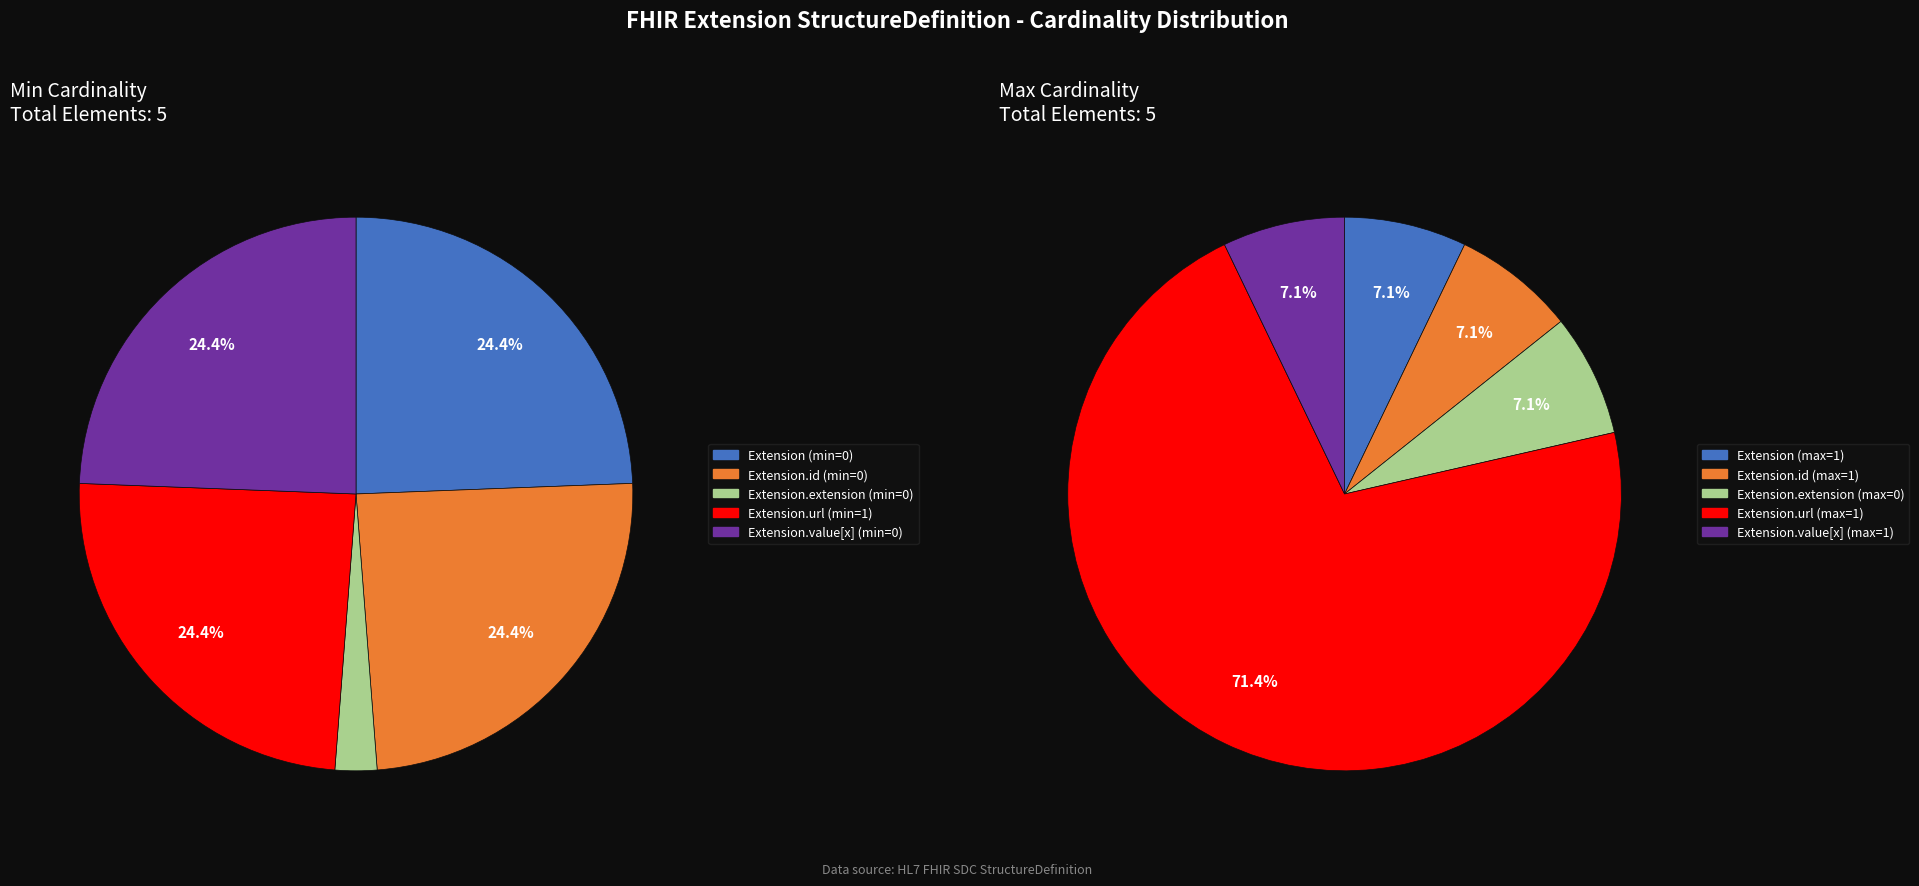

Does Extension.url account for over 50% of the chart?

Yes